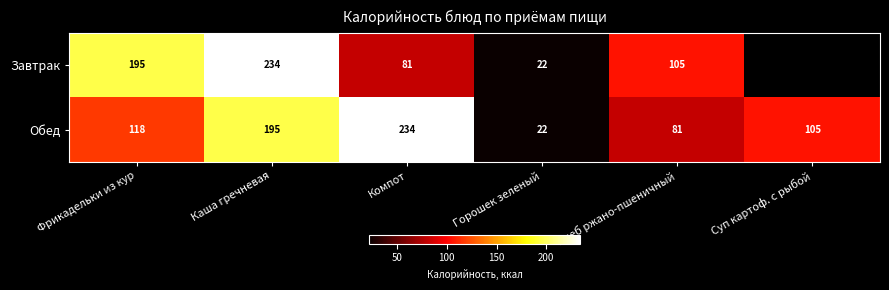

What is the minimum value shown in the chart?

22.1